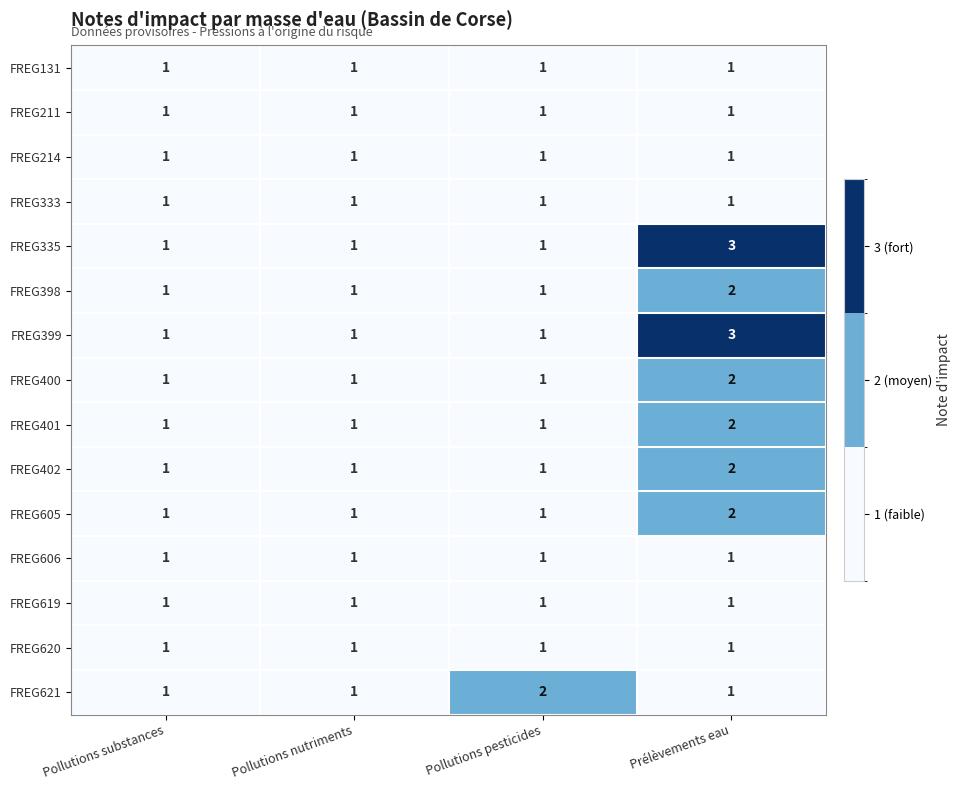

Which label corresponds to the largest value in the chart?

Prélèvements eau